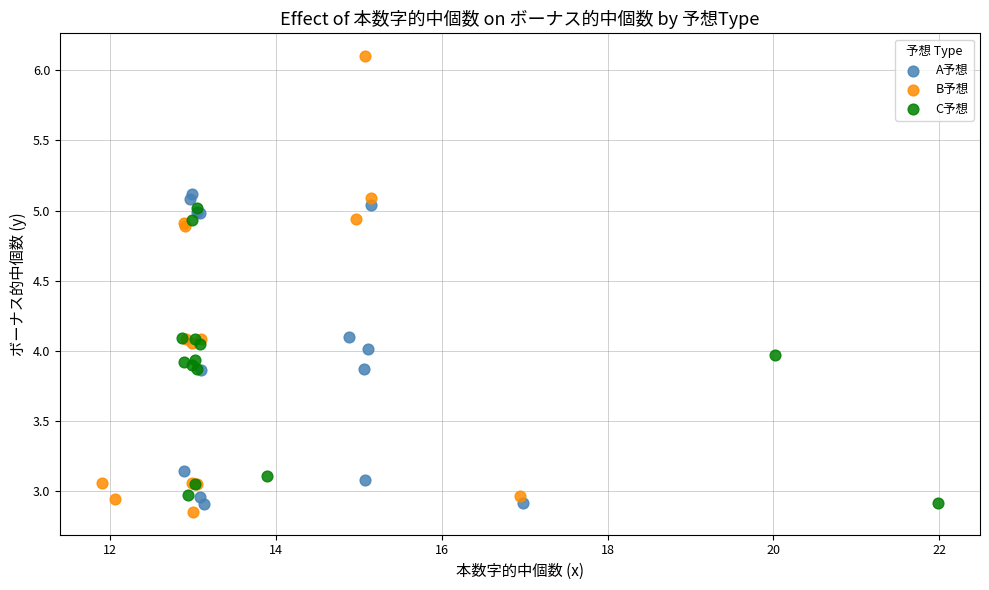

Which series has the widest spread of Y values?

B予想